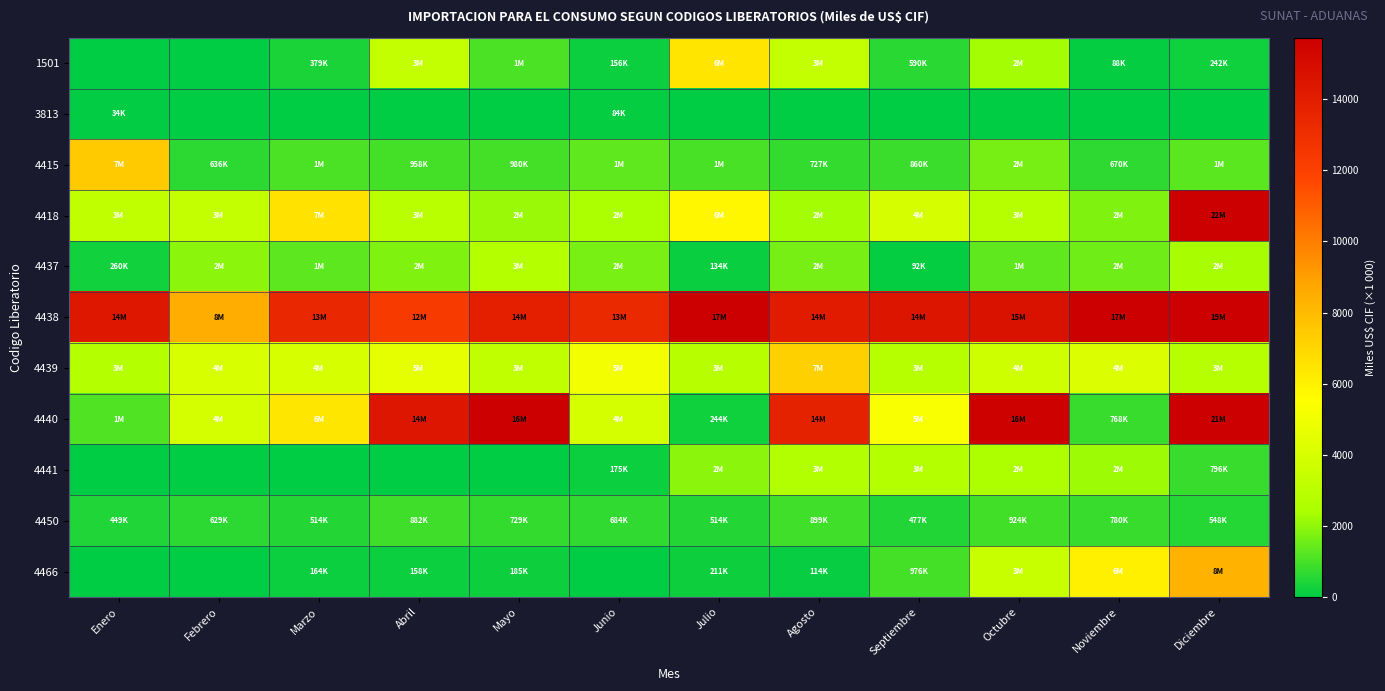

Which series has the largest range (max minus min)?

4440